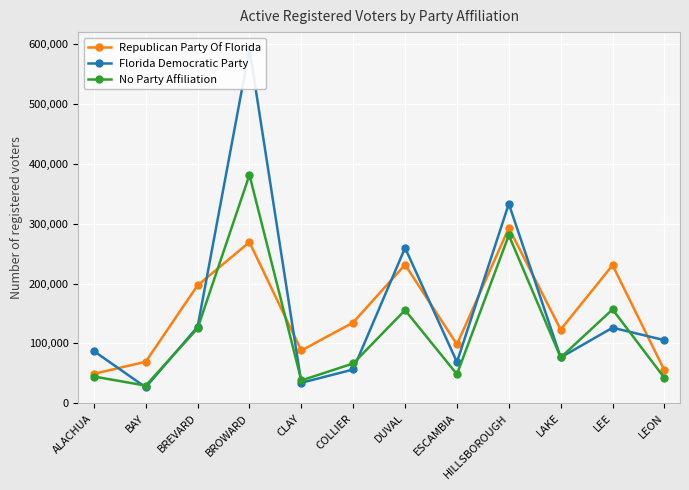

What is the label of the 6th point from the right?

DUVAL